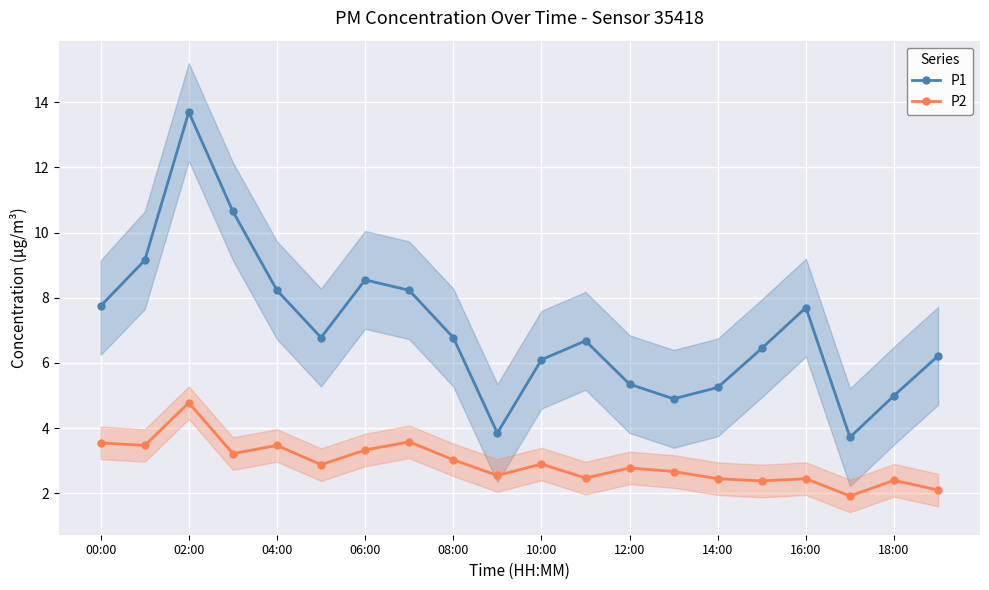

Reading right to left, transcribe all the data shown in this chart.

P1: 6.2	5.0	3.7	7.7	6.5	5.2	4.9	5.3	6.7	6.1	3.9	6.8	8.2	8.6	6.8	8.2	10.7	13.7	9.2	7.8
P2: 2.1	2.4	1.9	2.5	2.4	2.5	2.7	2.8	2.5	2.9	2.5	3.0	3.6	3.3	2.9	3.5	3.2	4.8	3.5	3.5